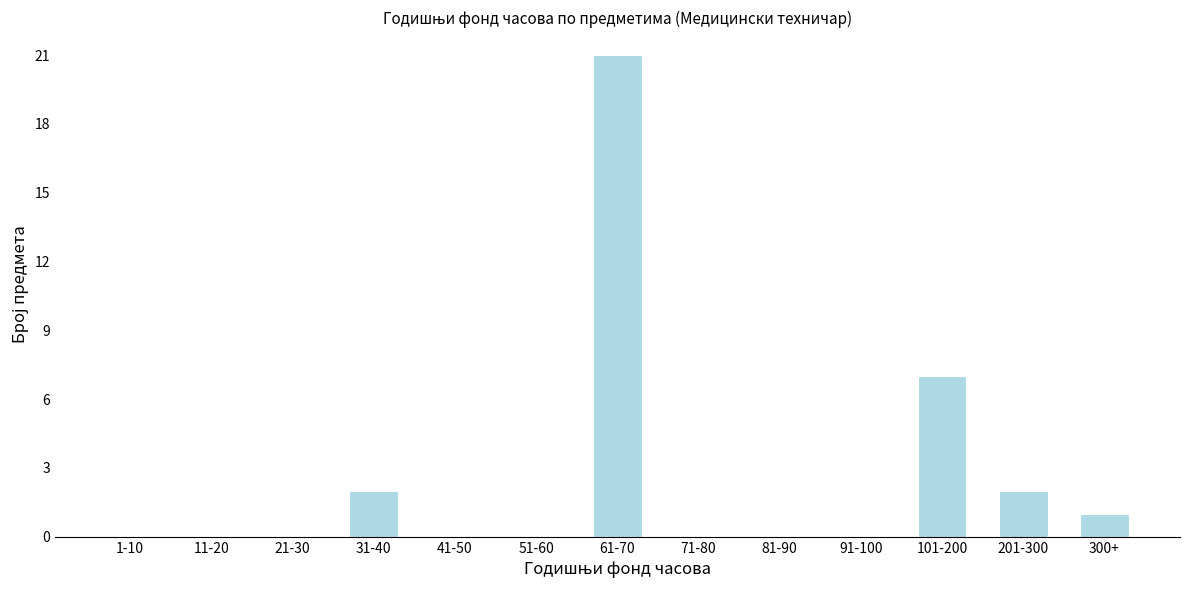

Reading left to right, what are all the values shown in this chart?

1-10=0	11-20=0	21-30=0	31-40=2	41-50=0	51-60=0	61-70=21	71-80=0	81-90=0	91-100=0	101-200=7	201-300=2	300+=1